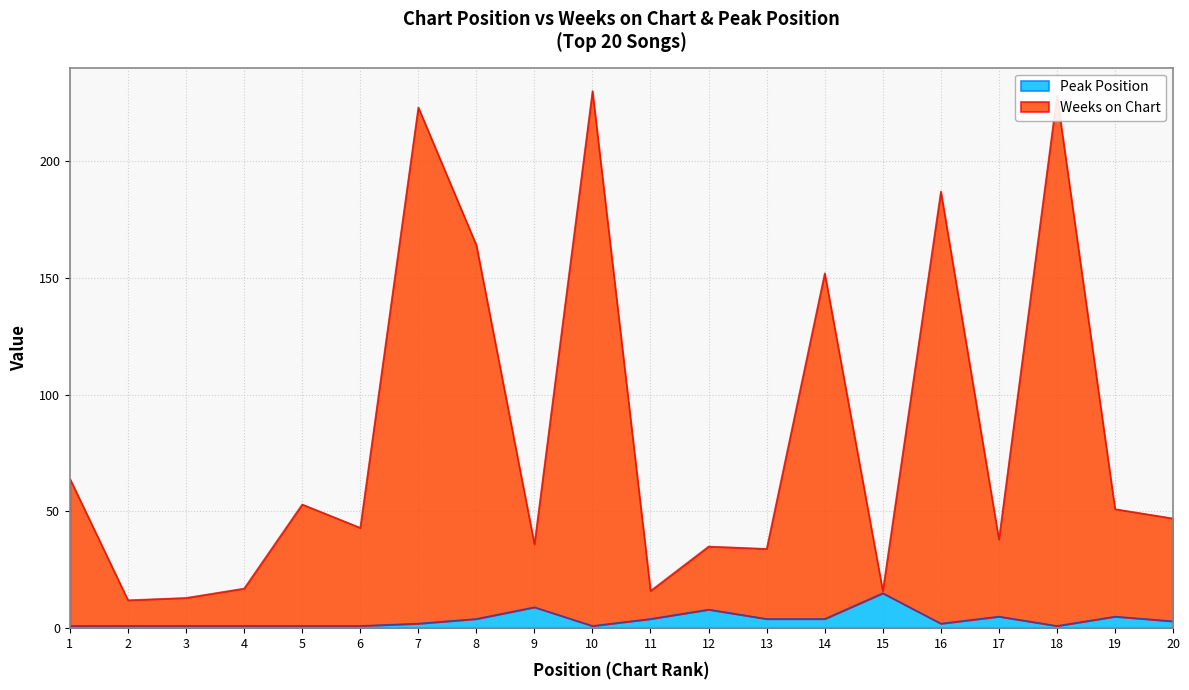

How many data points does each series have?

20